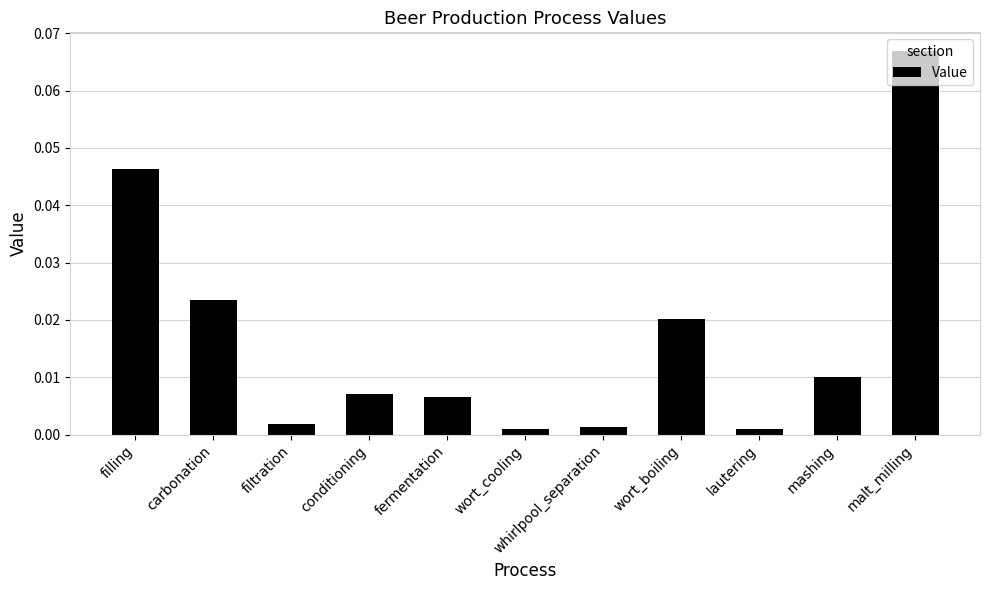

Which has a higher value, carbonation or filling?

filling